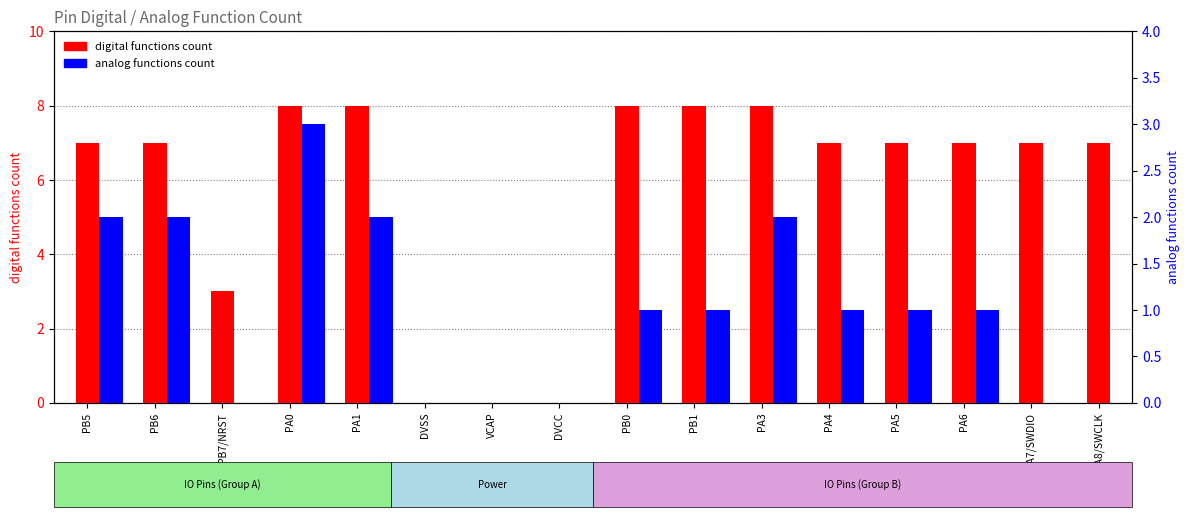

What are all the series names shown in the legend?

digital functions count, analog functions count